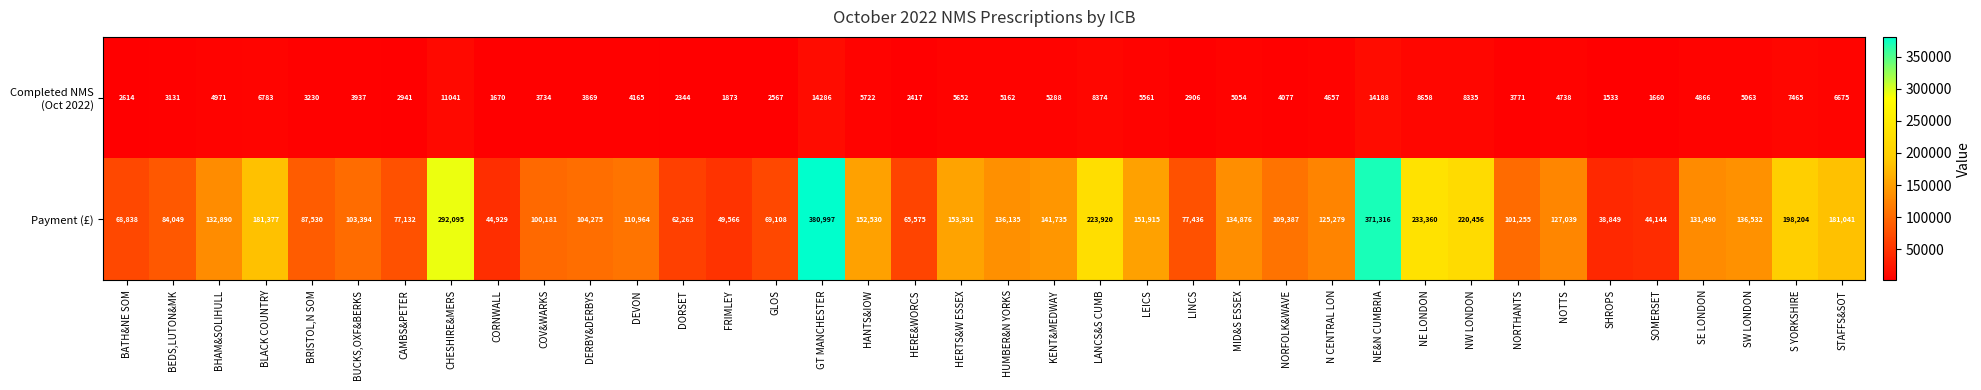

What is the spread (max minus min) of values at BATH&NE SOM?

66224